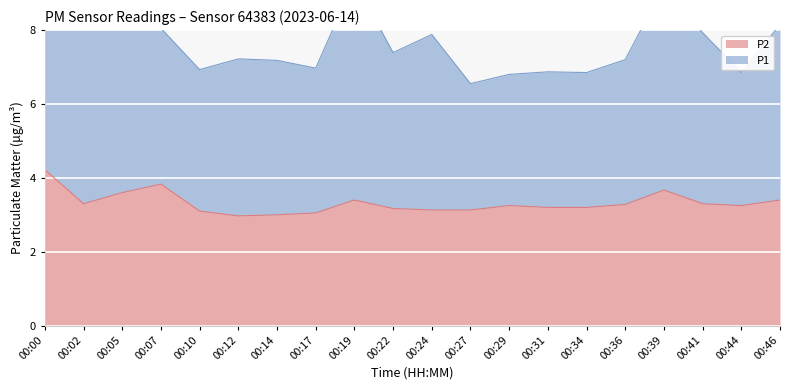

List the labels in order of value, largest first.

00:00, 00:07, 00:39, 00:05, 00:19, 00:46, 00:02, 00:41, 00:36, 00:29, 00:44, 00:31, 00:34, 00:22, 00:24, 00:27, 00:10, 00:17, 00:14, 00:12